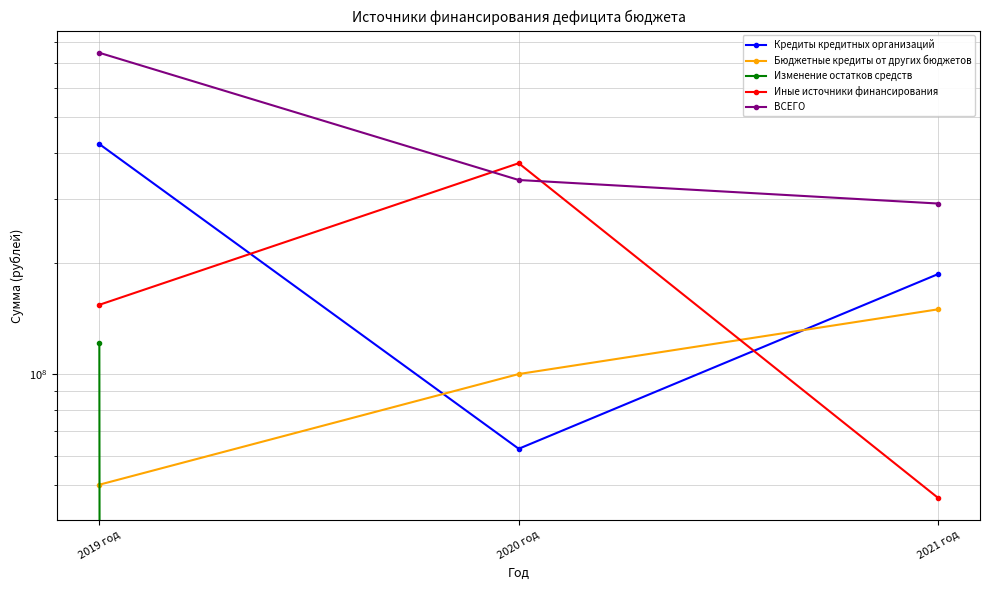

The Кредиты кредитных организаций series shows 187041650.1 at 2021 год. True or false?

True